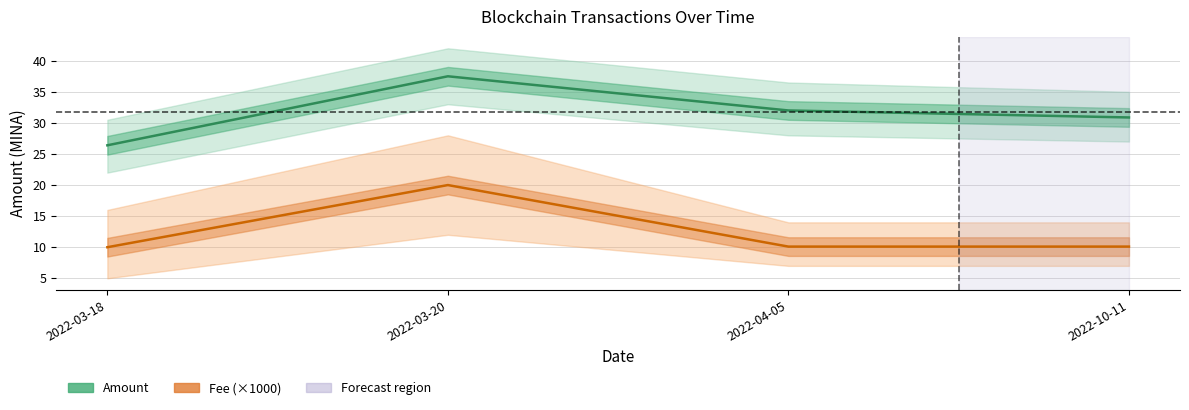

Reading left to right, transcribe all the data shown in this chart.

Amount: 26.4	37.5	32.0	30.9
Fee (×1000): 10.0	20.0	10.1	10.1